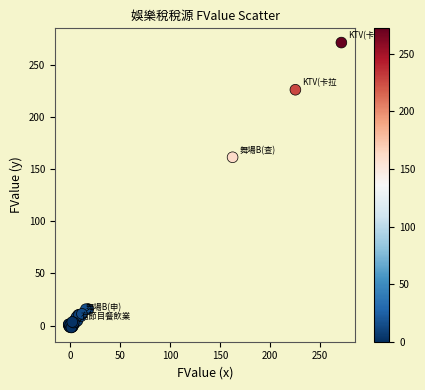

What Y value in the scatter plot is closest to 134?

161.2